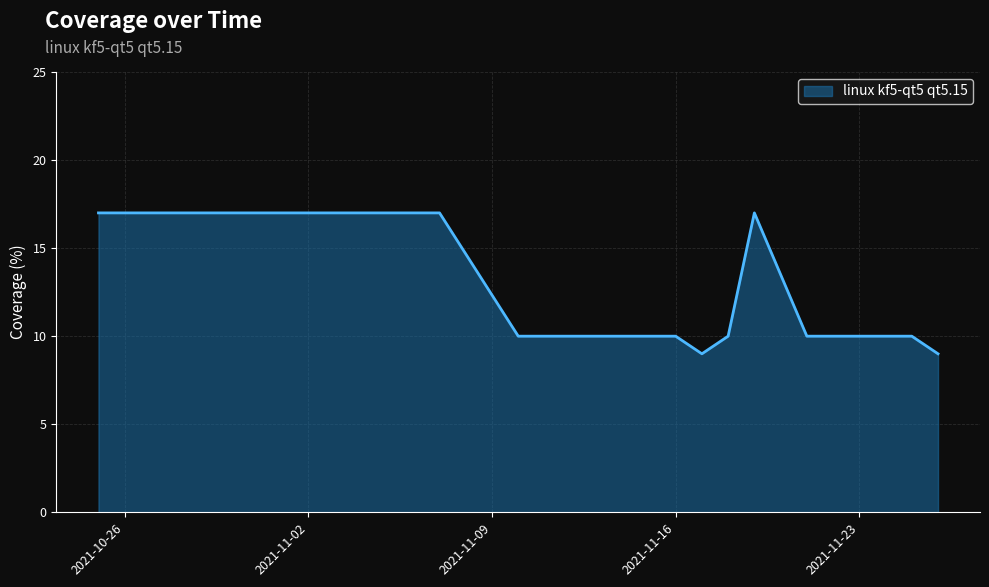

What is the smallest value displayed?

9